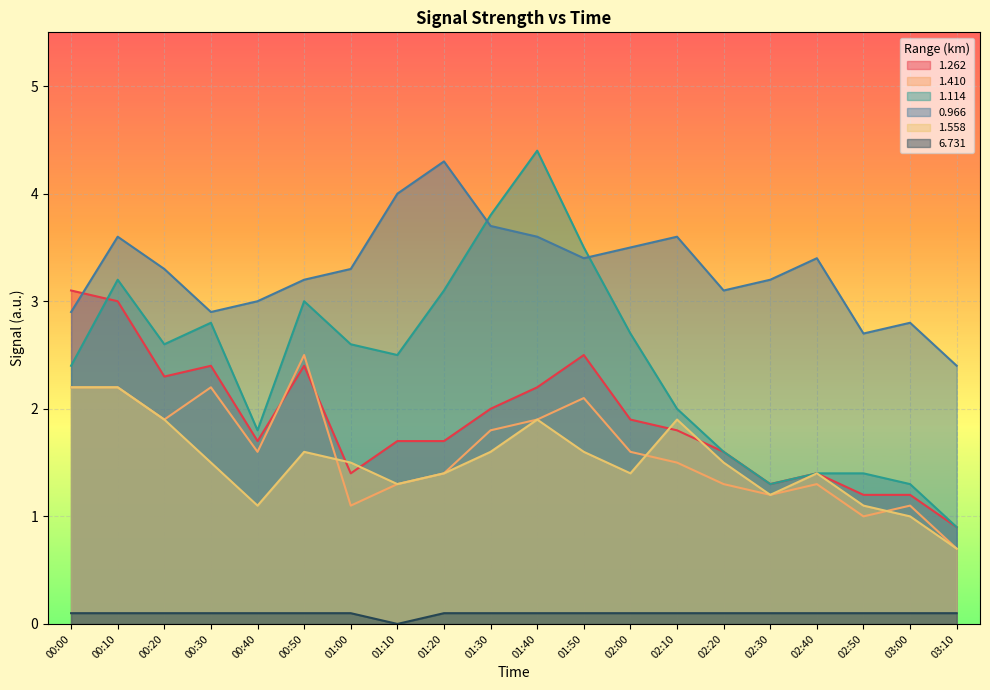

Reading right to left, extract all data points from this chart.

1.262: 03:10=0.9	03:00=1.2	02:50=1.2	02:40=1.4	02:30=1.3	02:20=1.6	02:10=1.8	02:00=1.9	01:50=2.5	01:40=2.2	01:30=2.0	01:20=1.7	01:10=1.7	01:00=1.4	00:50=2.4	00:40=1.7	00:30=2.4	00:20=2.3	00:10=3.0	00:00=3.1
1.410: 03:10=0.7	03:00=1.1	02:50=1.0	02:40=1.3	02:30=1.2	02:20=1.3	02:10=1.5	02:00=1.6	01:50=2.1	01:40=1.9	01:30=1.8	01:20=1.4	01:10=1.3	01:00=1.1	00:50=2.5	00:40=1.6	00:30=2.2	00:20=1.9	00:10=2.2	00:00=2.2
1.114: 03:10=0.9	03:00=1.3	02:50=1.4	02:40=1.4	02:30=1.3	02:20=1.6	02:10=2.0	02:00=2.7	01:50=3.5	01:40=4.4	01:30=3.8	01:20=3.1	01:10=2.5	01:00=2.6	00:50=3.0	00:40=1.8	00:30=2.8	00:20=2.6	00:10=3.2	00:00=2.4
0.966: 03:10=2.4	03:00=2.8	02:50=2.7	02:40=3.4	02:30=3.2	02:20=3.1	02:10=3.6	02:00=3.5	01:50=3.4	01:40=3.6	01:30=3.7	01:20=4.3	01:10=4.0	01:00=3.3	00:50=3.2	00:40=3.0	00:30=2.9	00:20=3.3	00:10=3.6	00:00=2.9
1.558: 03:10=0.7	03:00=1.0	02:50=1.1	02:40=1.4	02:30=1.2	02:20=1.5	02:10=1.9	02:00=1.4	01:50=1.6	01:40=1.9	01:30=1.6	01:20=1.4	01:10=1.3	01:00=1.5	00:50=1.6	00:40=1.1	00:30=1.5	00:20=1.9	00:10=2.2	00:00=2.2
6.731: 03:10=0.1	03:00=0.1	02:50=0.1	02:40=0.1	02:30=0.1	02:20=0.1	02:10=0.1	02:00=0.1	01:50=0.1	01:40=0.1	01:30=0.1	01:20=0.1	01:10=0.0	01:00=0.1	00:50=0.1	00:40=0.1	00:30=0.1	00:20=0.1	00:10=0.1	00:00=0.1